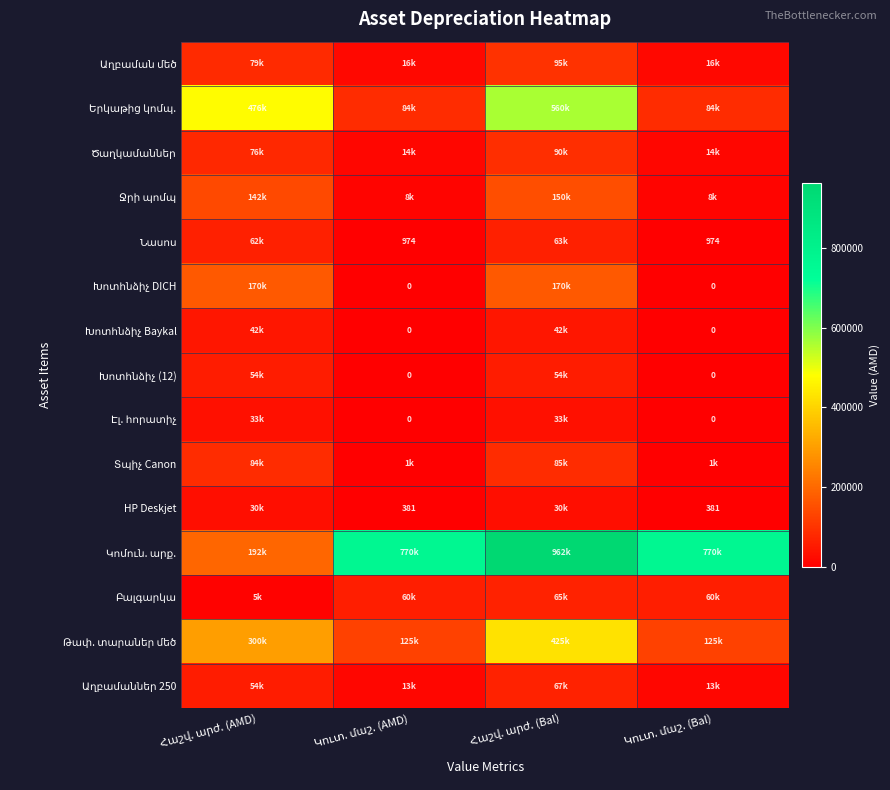

How many values in the Երկաթից կոմպ. series are below 476000?

2